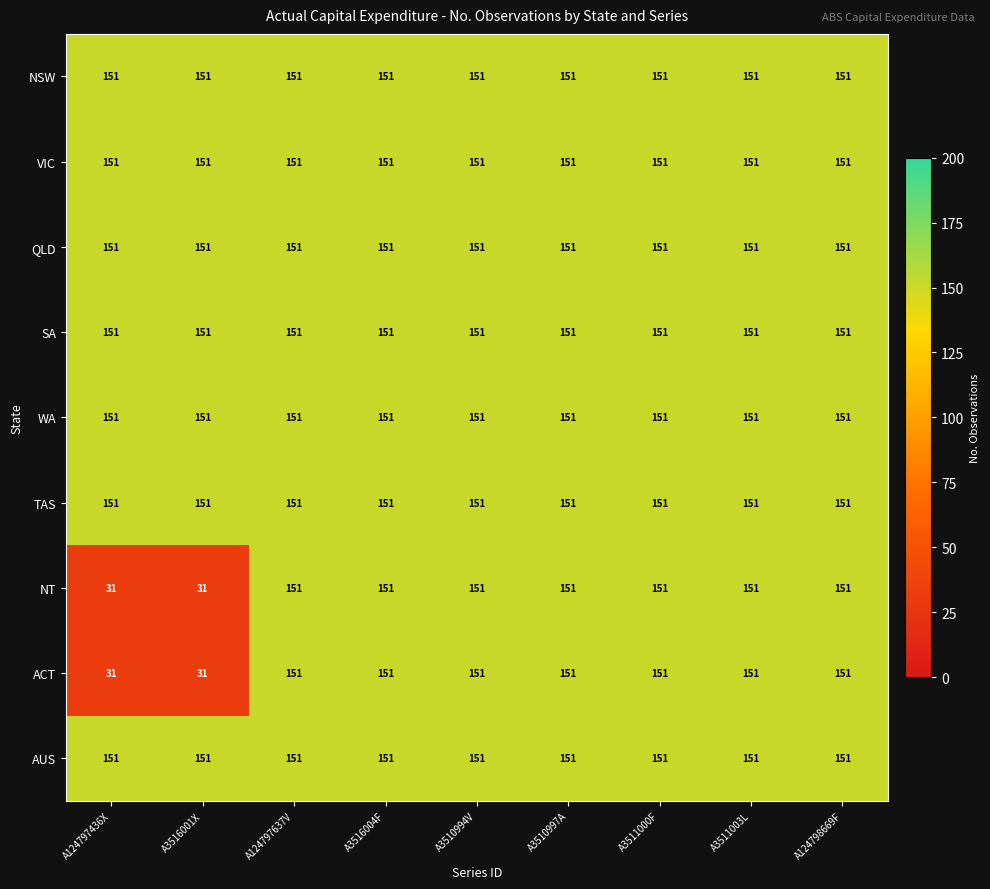

What is the total value across all series at A124797637V?

1359